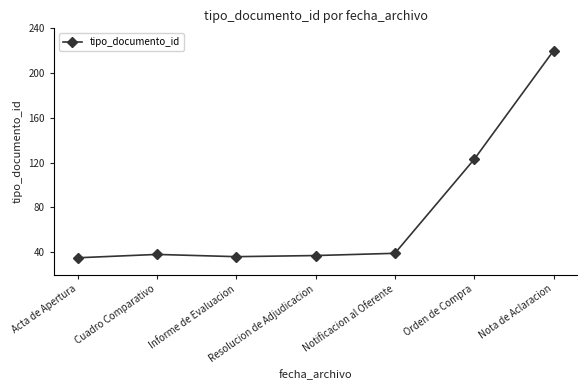

What is the greatest value displayed?

220